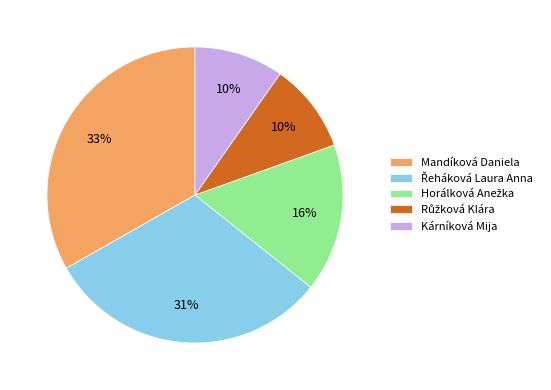

True or false: Mandíková Daniela accounts for 22% of the total.

False